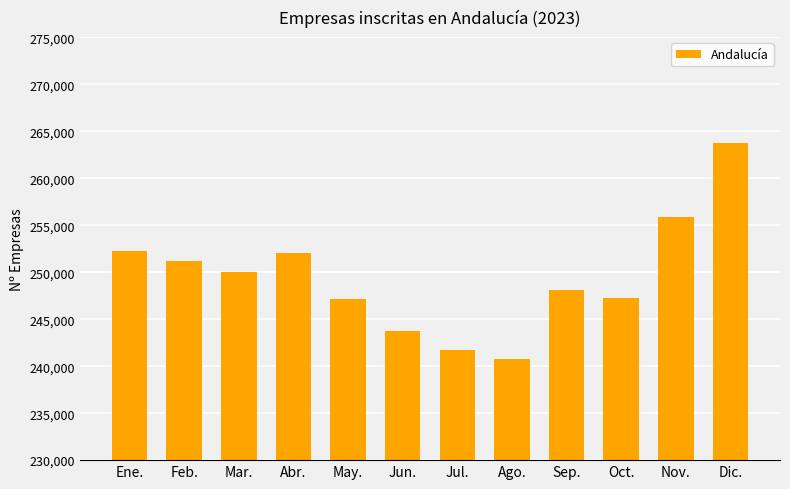

What is the sum of the values at Oct. and Mar.?

497294